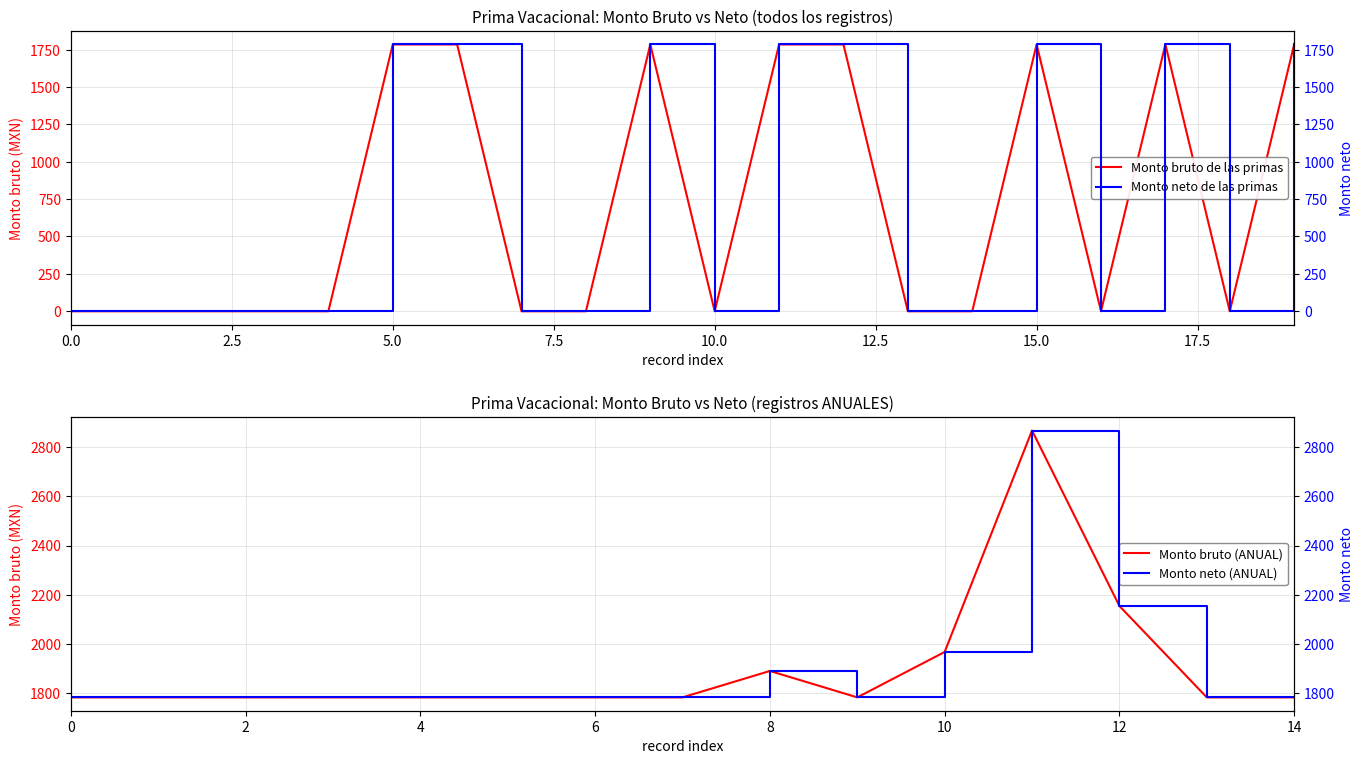

What is the highest value of the Monto bruto de las primas series?

1784.2